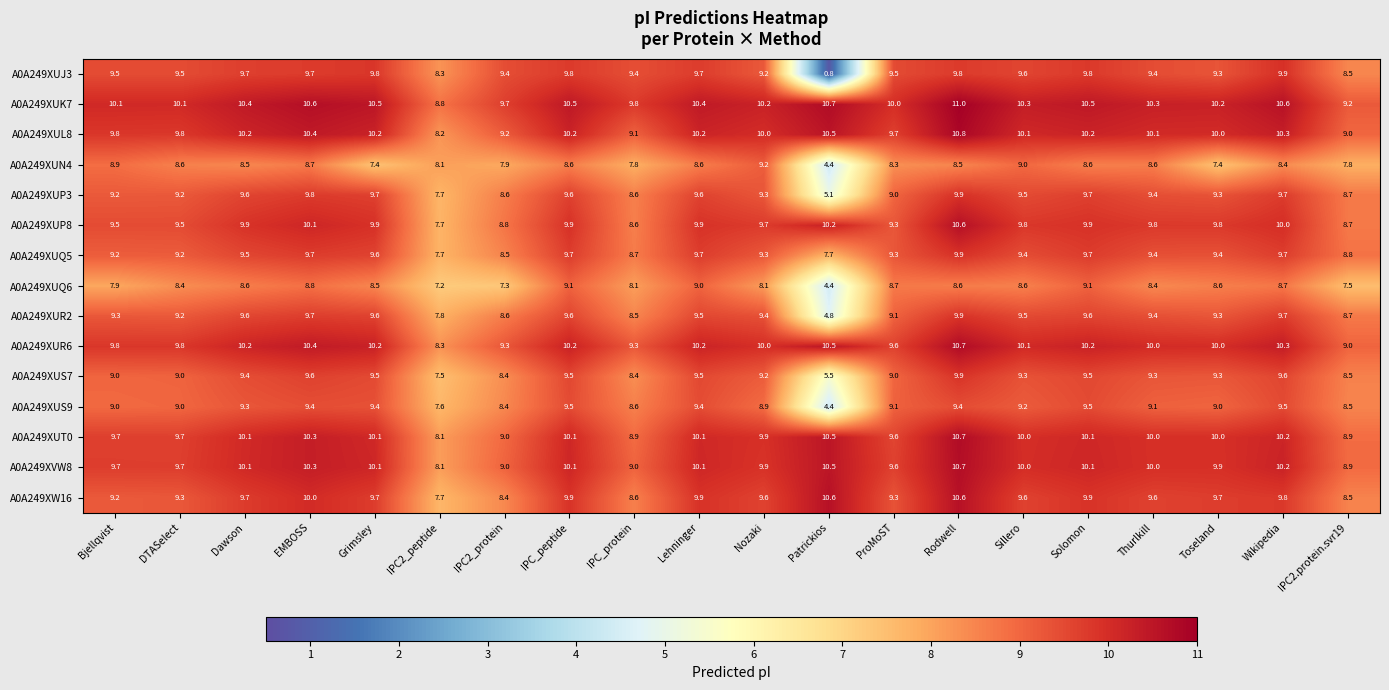

Which series has the largest range (max minus min)?

A0A249XUJ3